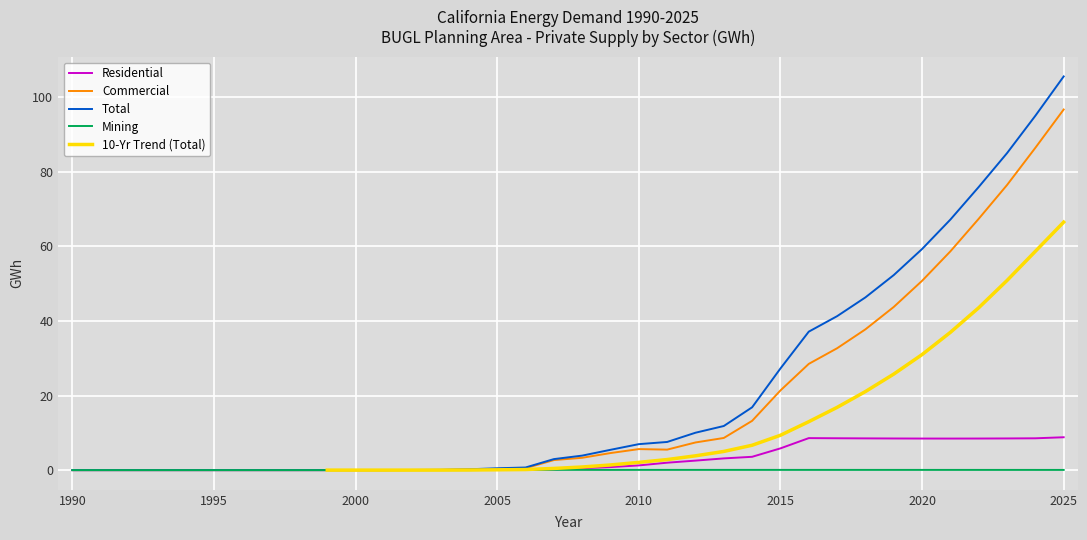

Which series has the largest total across all categories?

Total